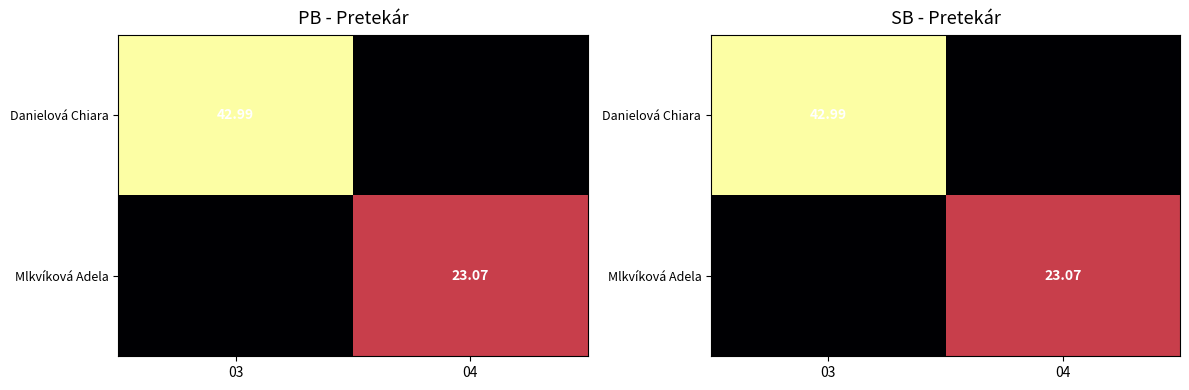

Rank the series at 04 from lowest to highest value.

Danielová Chiara, Mlkvíková Adela